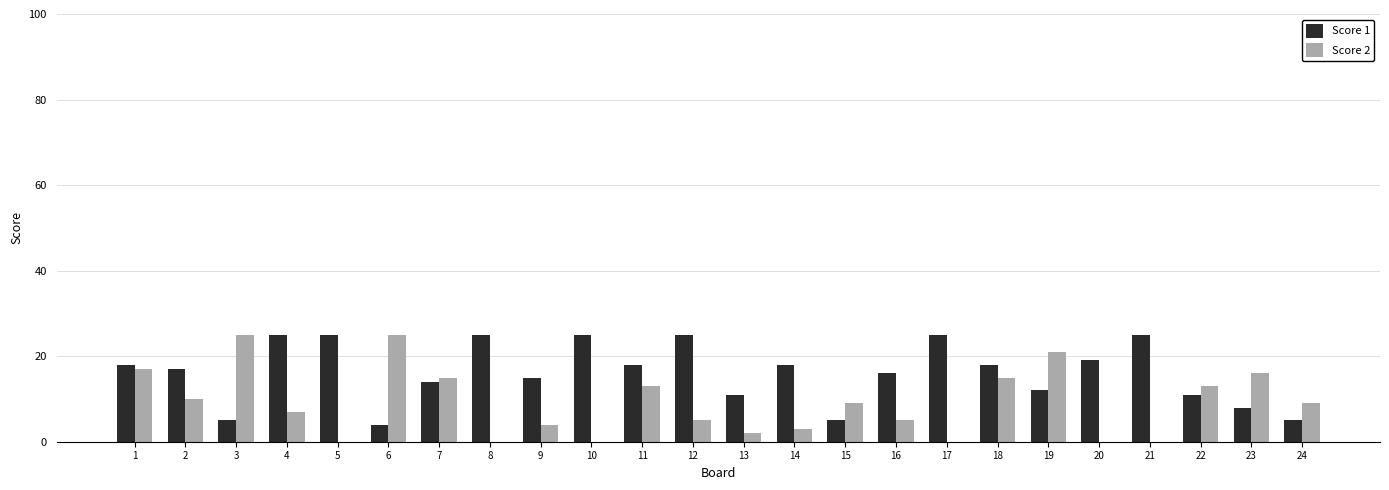

Count the number of categories in the chart.

24